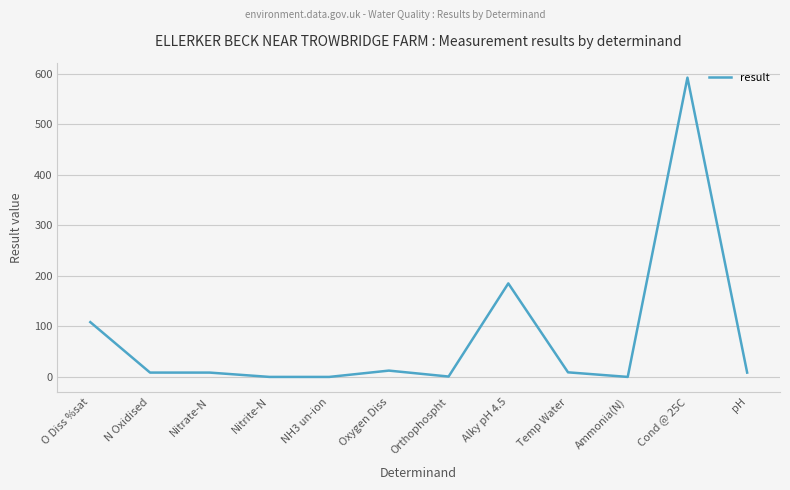

Which label corresponds to the largest value in the chart?

Cond @ 25C